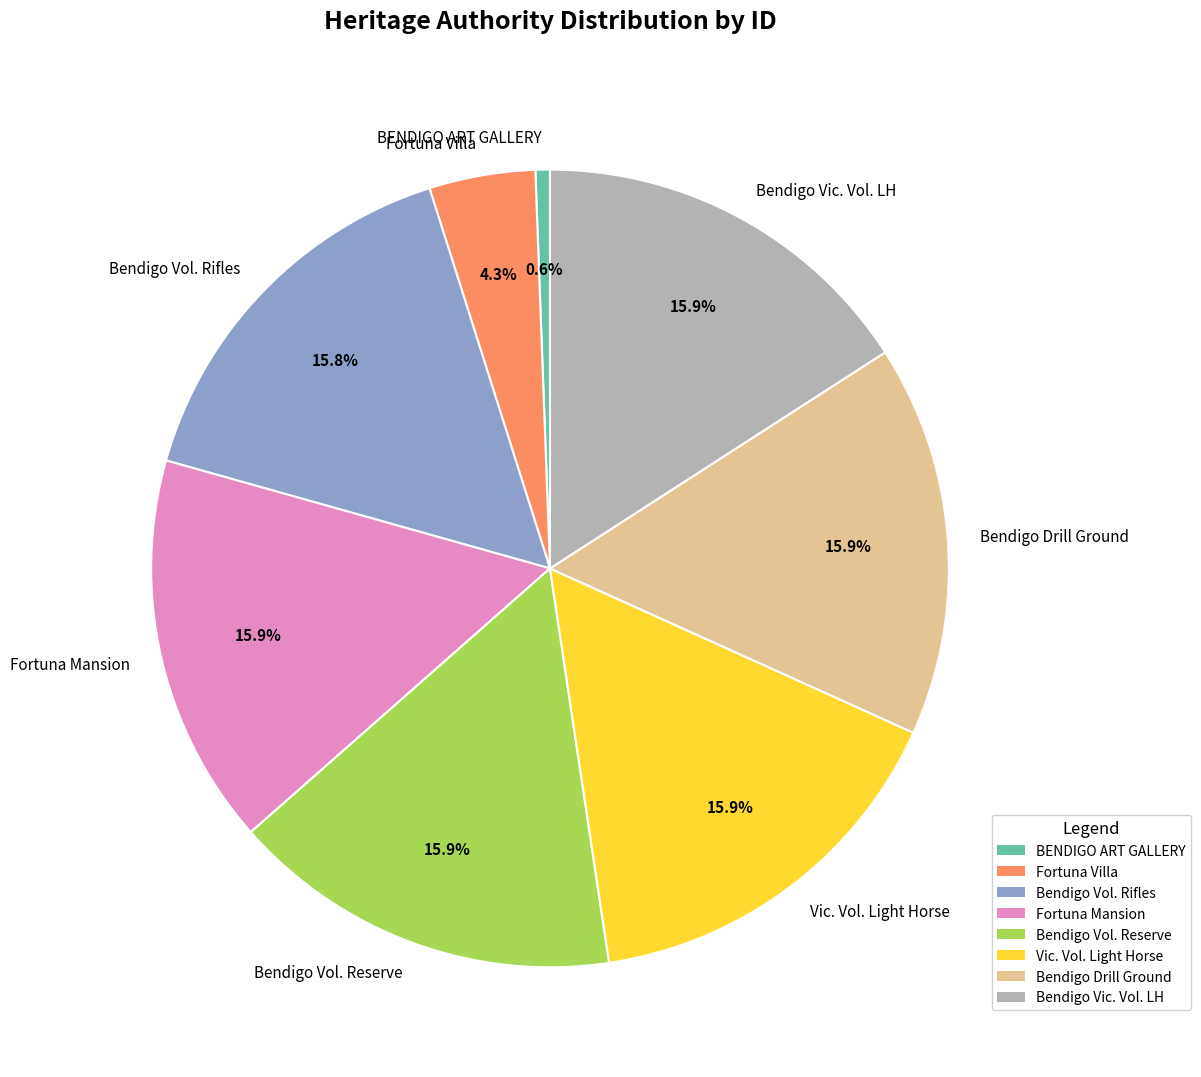

The BENDIGO ART GALLERY slice represents 13% of the pie. True or false?

False